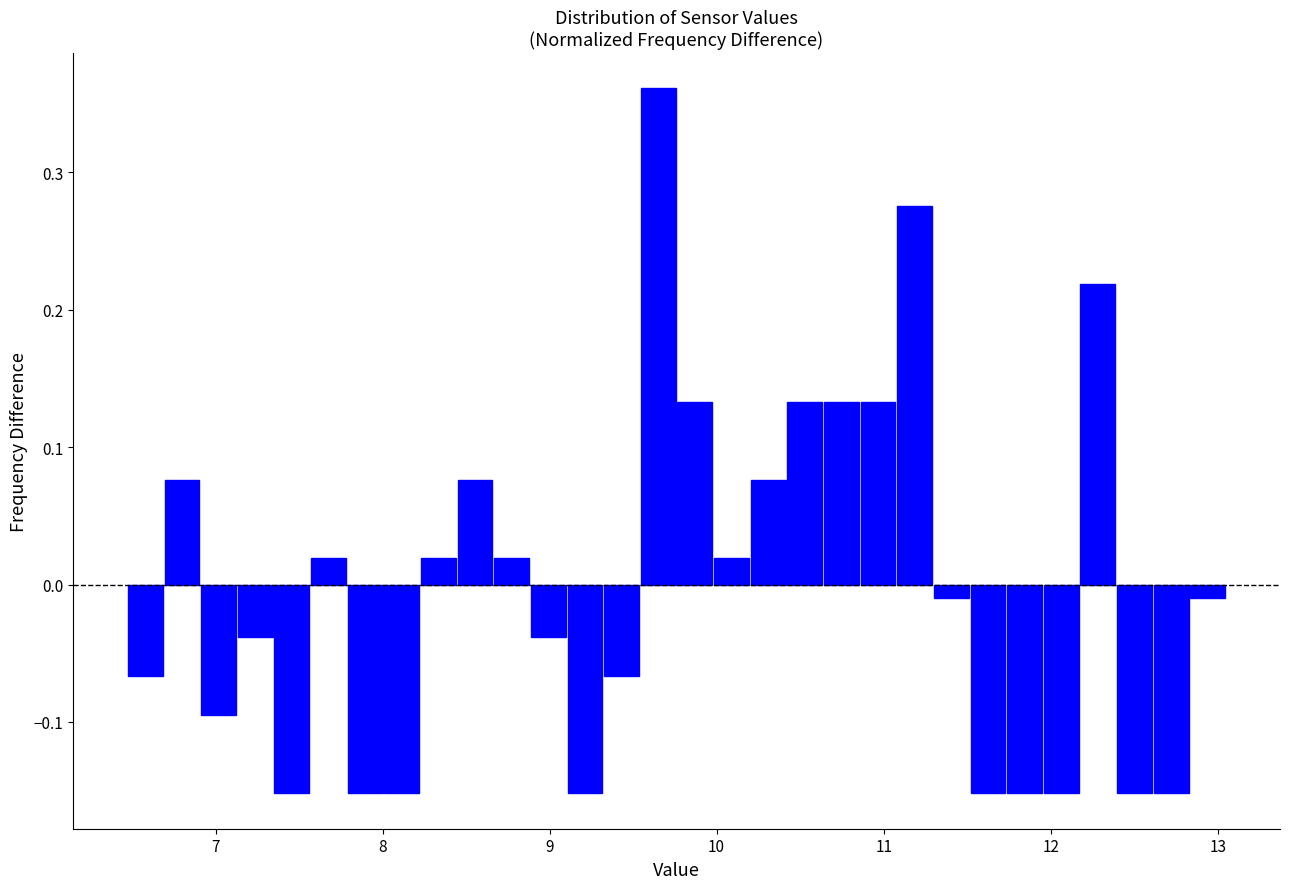

Around what value on the x-axis is the tallest bar? Give the approximate position of its centre, as read against the axis.

9.7